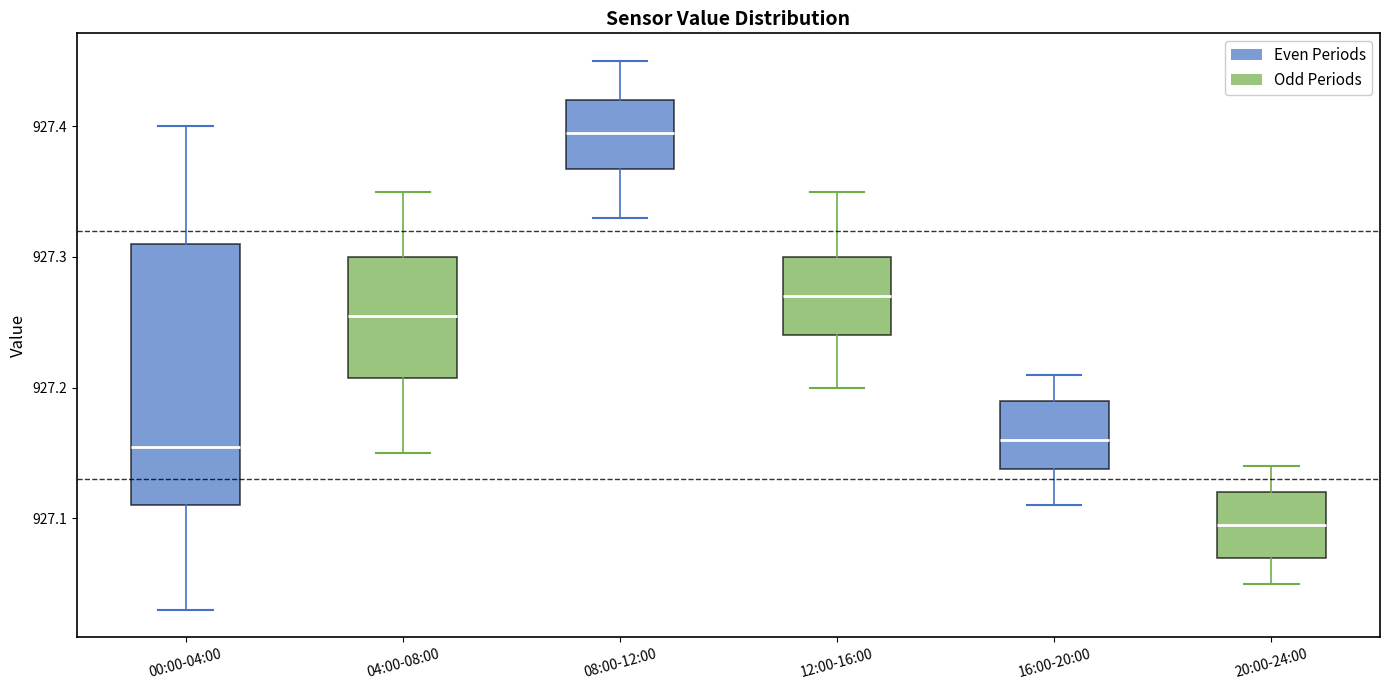

Which box's median line is the lowest?

20:00-24:00